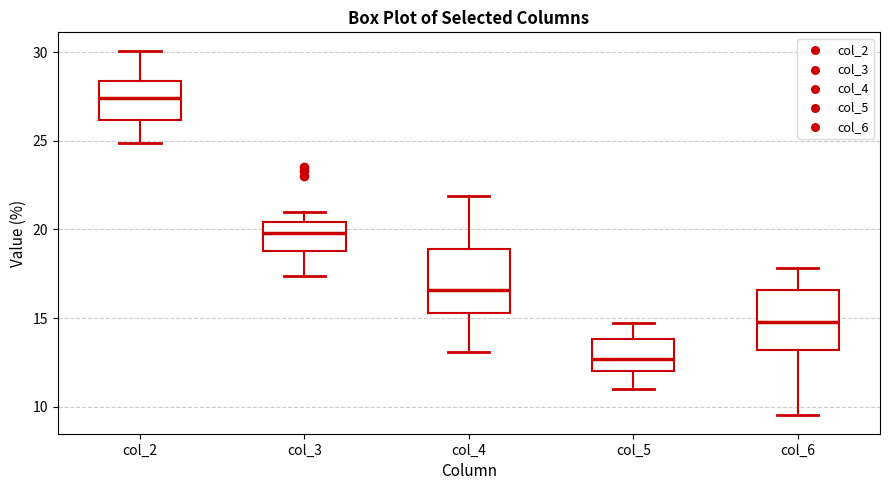

Where does the upper whisker of the box for col_2 end on the y-axis? The values are not printed on the chart, so give them approximately, as read against the axis.

30.0